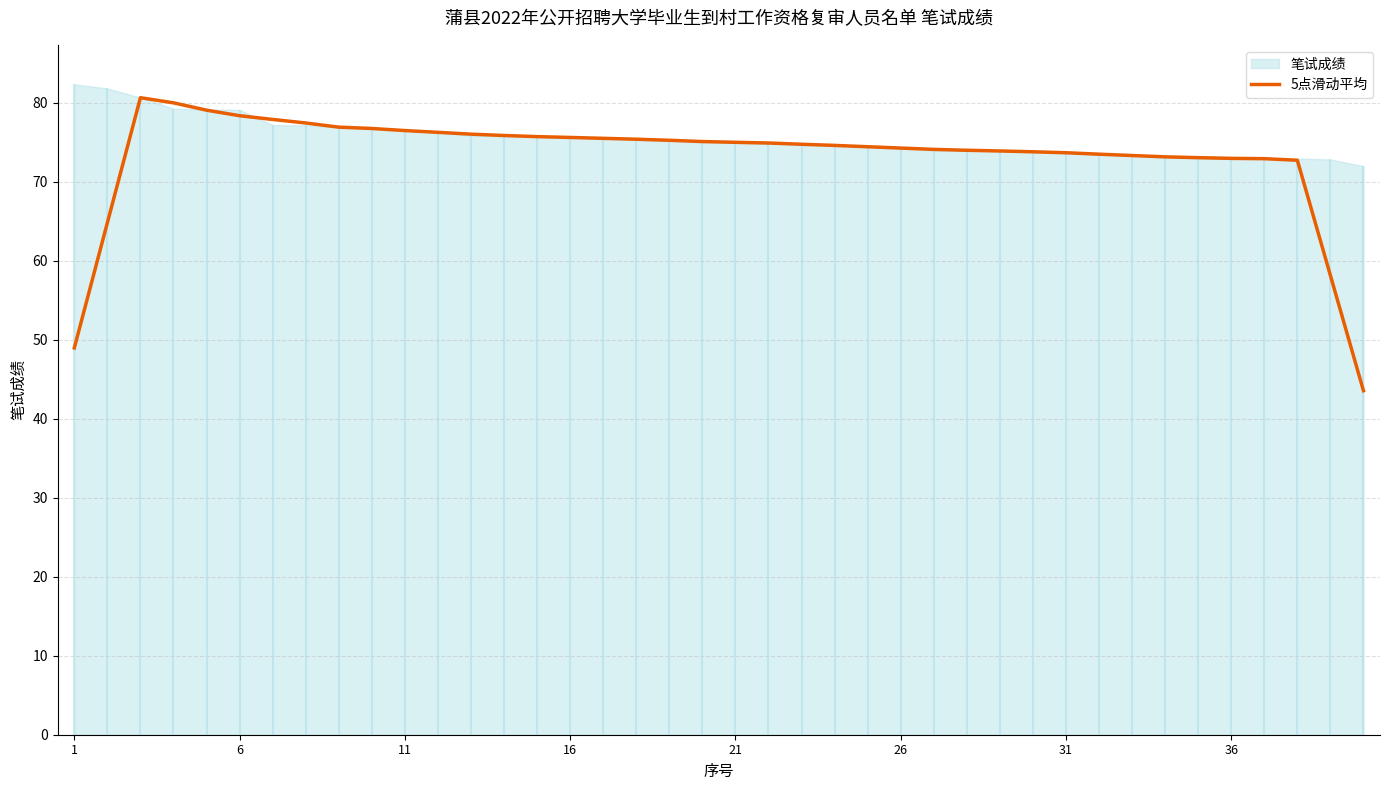

What is the lowest value of the 5点滑动平均 series?

43.6